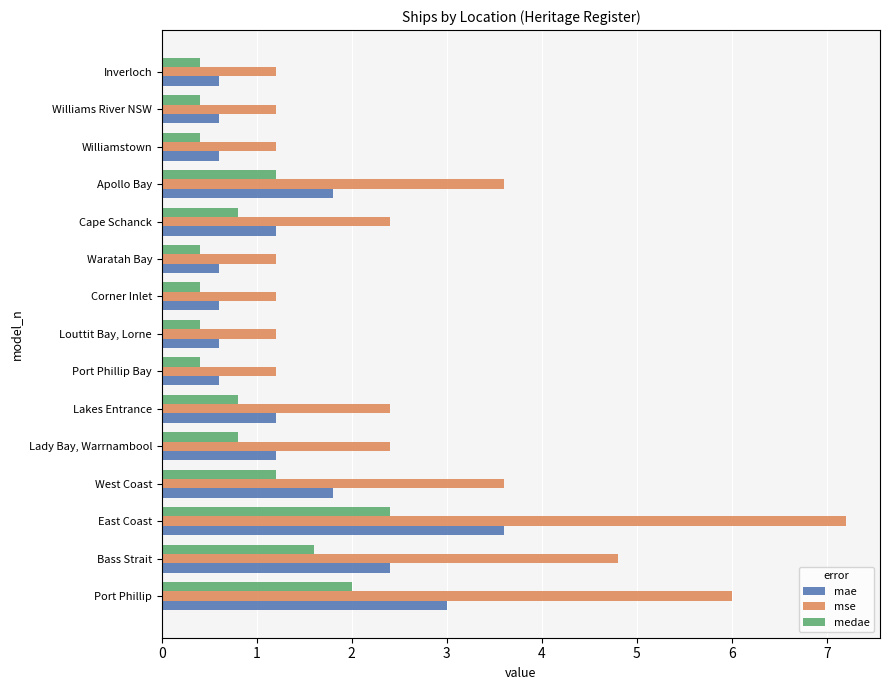

Rank the series by their average value, from highest to lowest.

mse, mae, medae